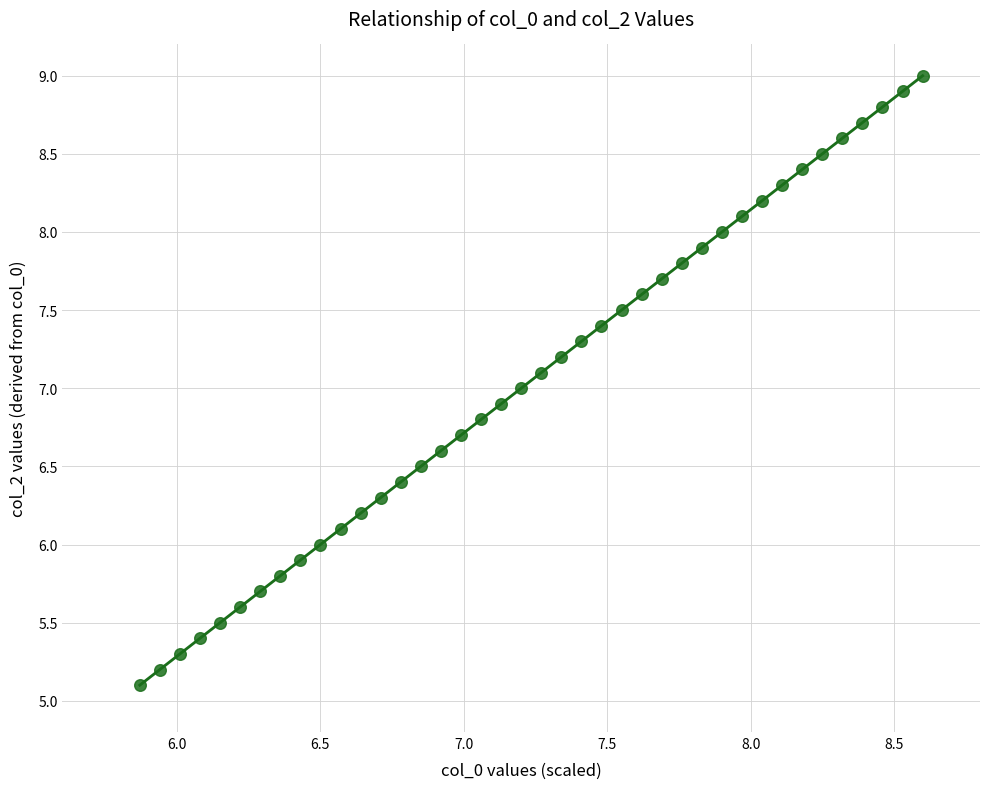

What is the range of X values (max minus min)?

2.7